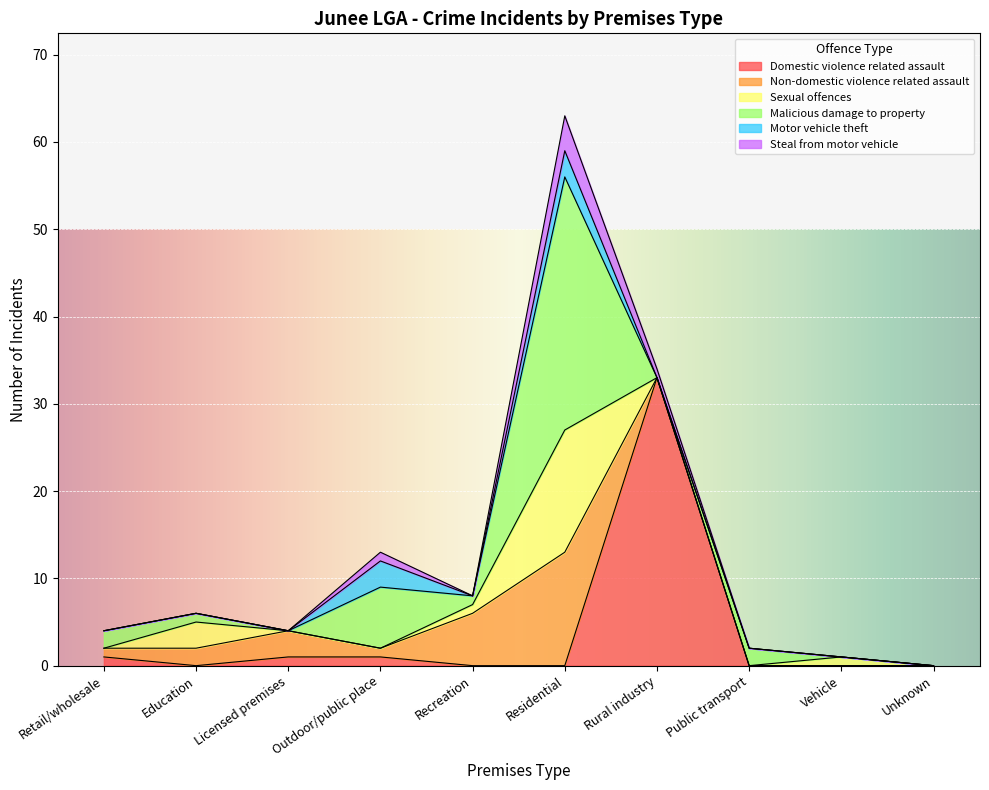

What is the highest value of the Domestic violence related assault series?

33